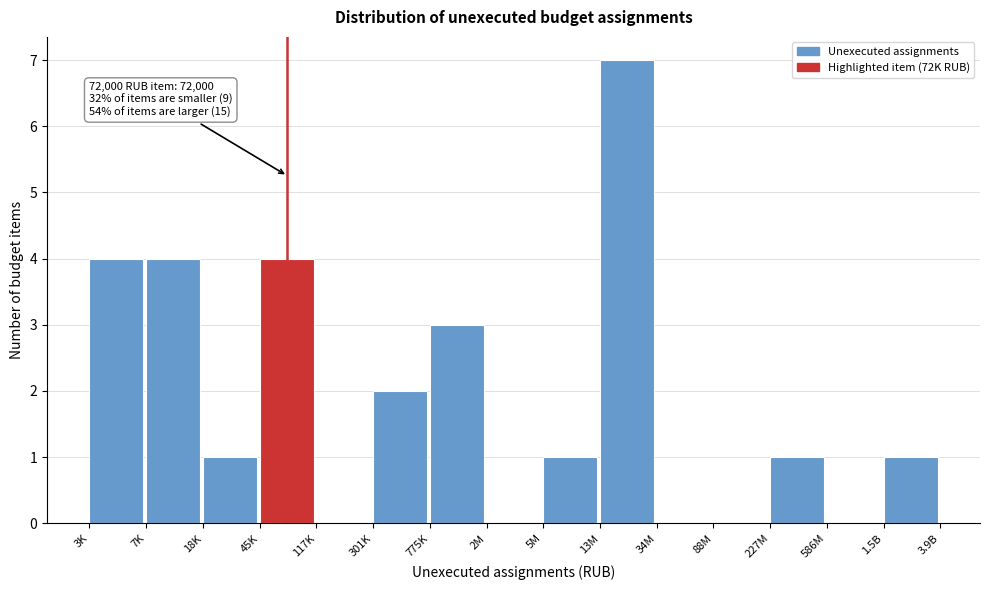

Reading left to right, extract all data points from this chart.

3K=4	7K=4	18K=1	45K=4	117K=0	301K=2	775K=3	2M=0	5M=1	13M=7	34M=0	88M=0	227M=1	586M=0	1.5B=1